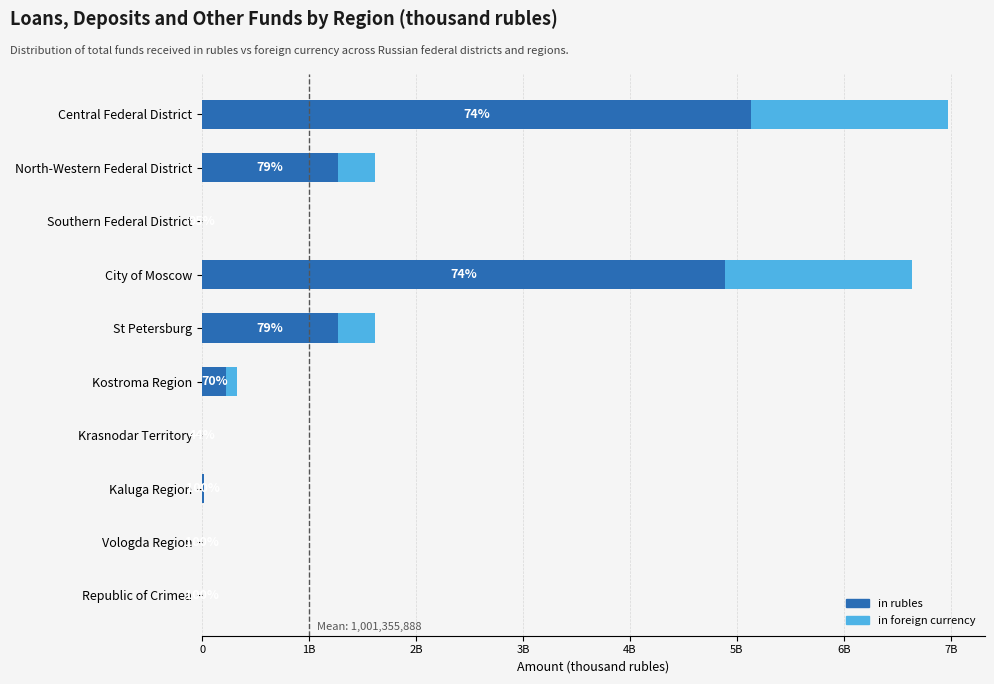

What are all the series names shown in the legend?

in rubles, in foreign currency